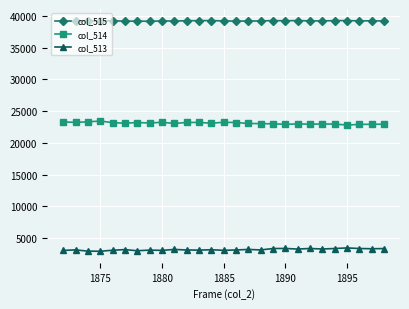

What are all the series names shown in the legend?

col_515, col_514, col_513